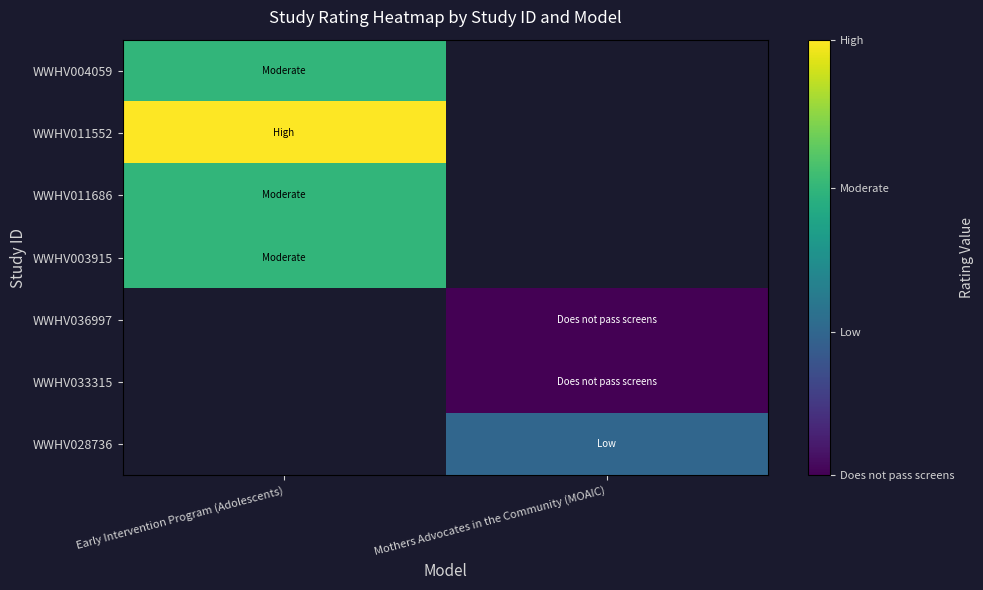

What is the maximum value shown in the chart?

1.0